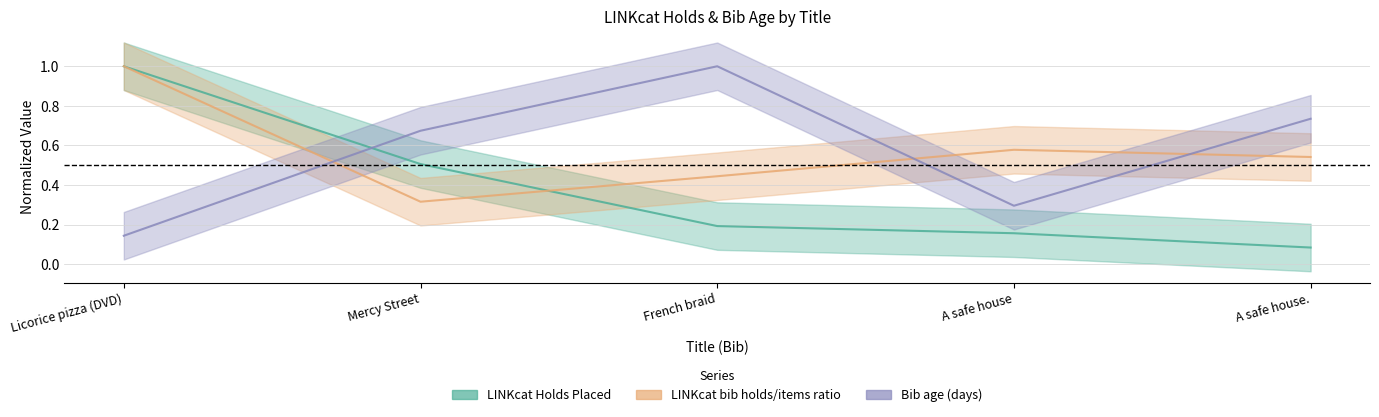

What is the sum of all Bib age (days) values?

2.8